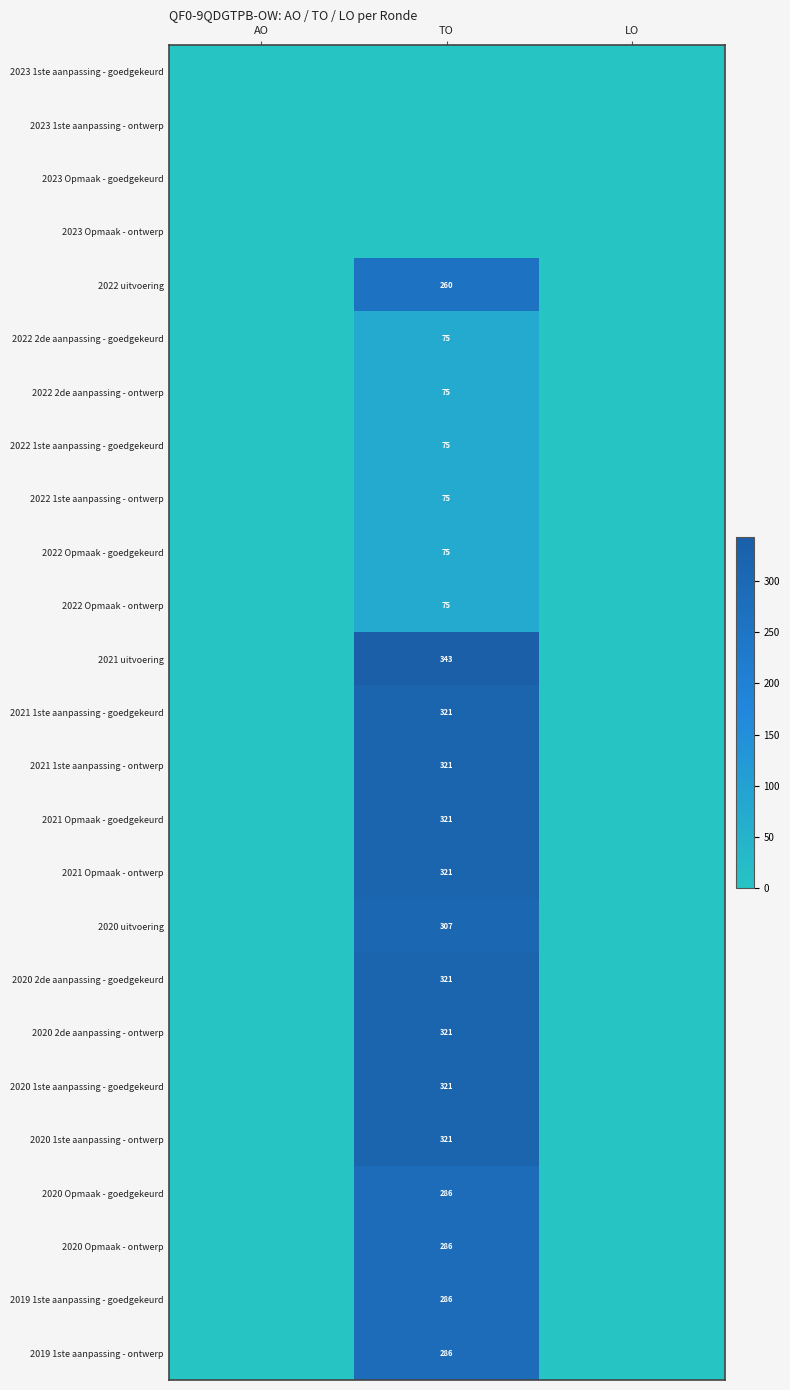

Between LO and AO, which is larger?

LO